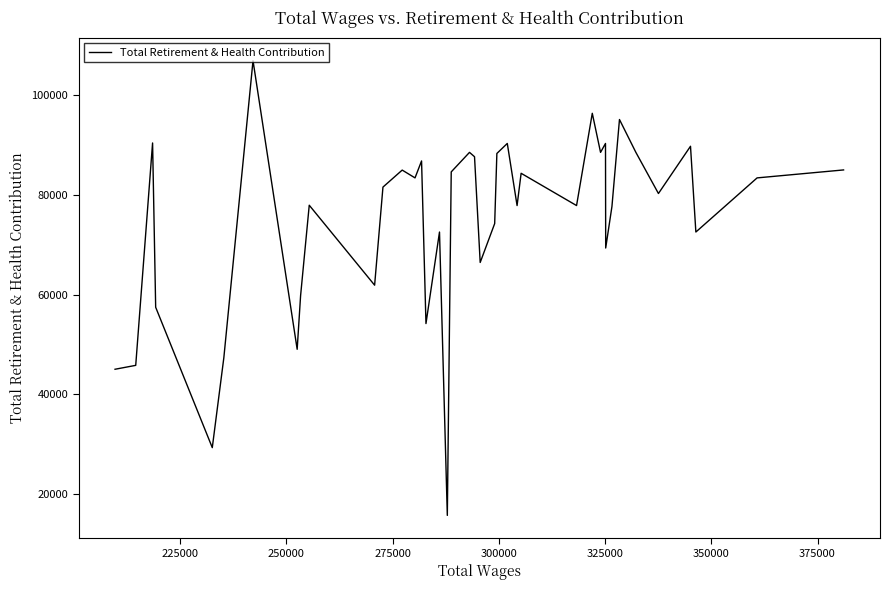

True or false: the data has more than 1 interior local peaks.

True